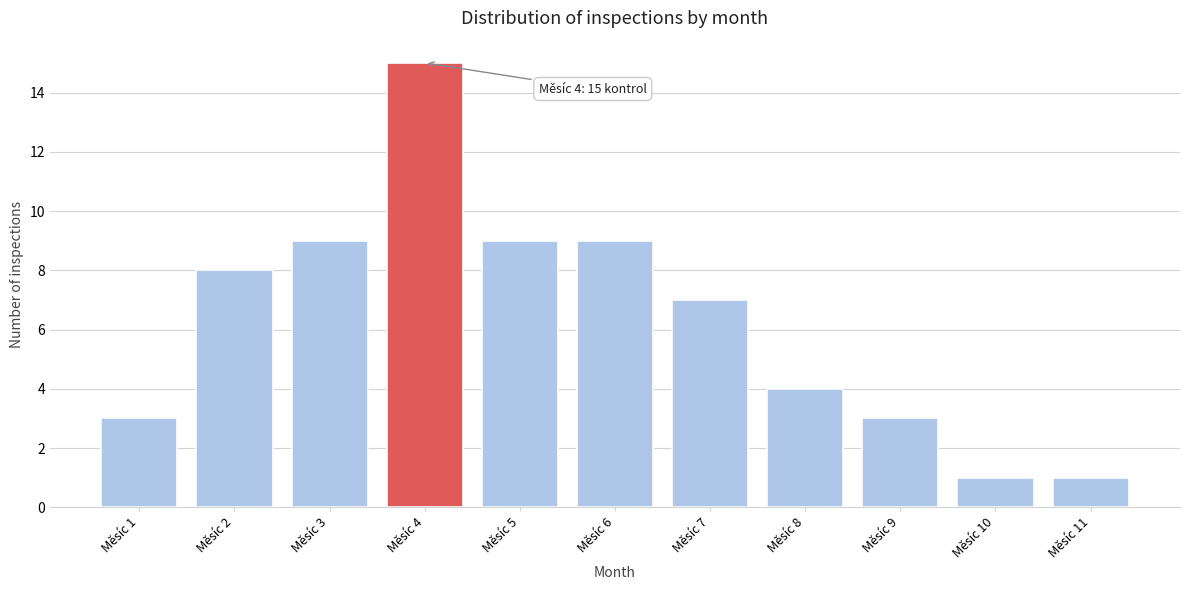

Reading left to right, what are all the values shown in this chart?

Měsíc 1=3	Měsíc 2=8	Měsíc 3=9	Měsíc 4=15	Měsíc 5=9	Měsíc 6=9	Měsíc 7=7	Měsíc 8=4	Měsíc 9=3	Měsíc 10=1	Měsíc 11=1